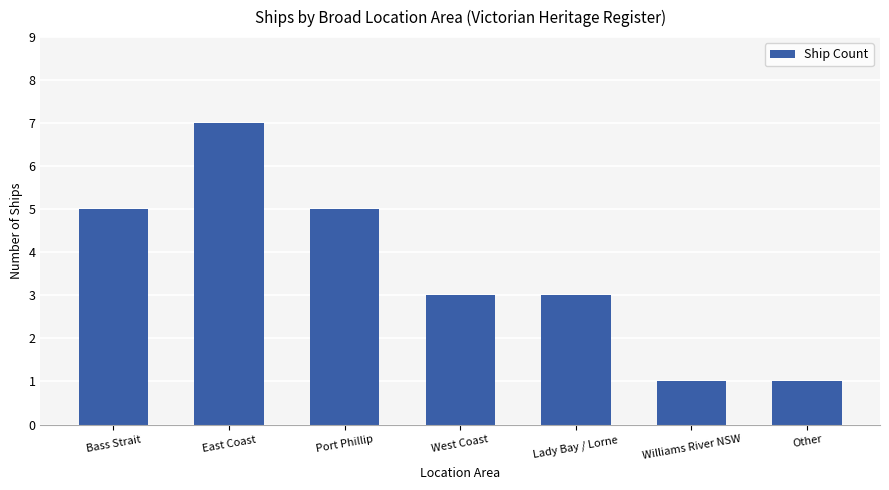

Where does the data first go above 3?

Bass Strait